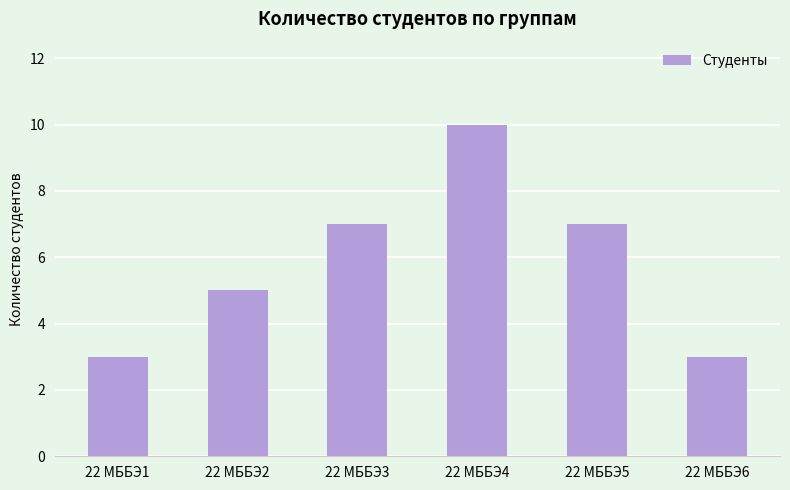

Reading left to right, what are all the values shown in this chart?

3	5	7	10	7	3